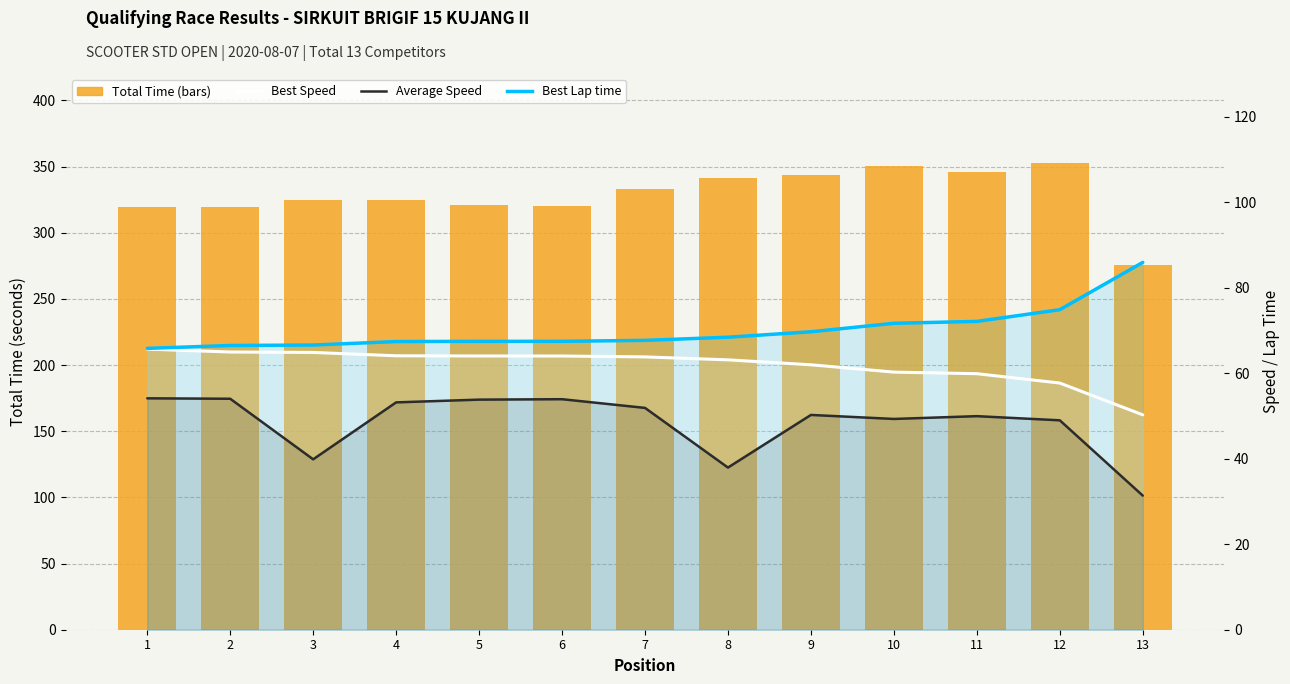

What is the average value of the Average Speed series?

48.4